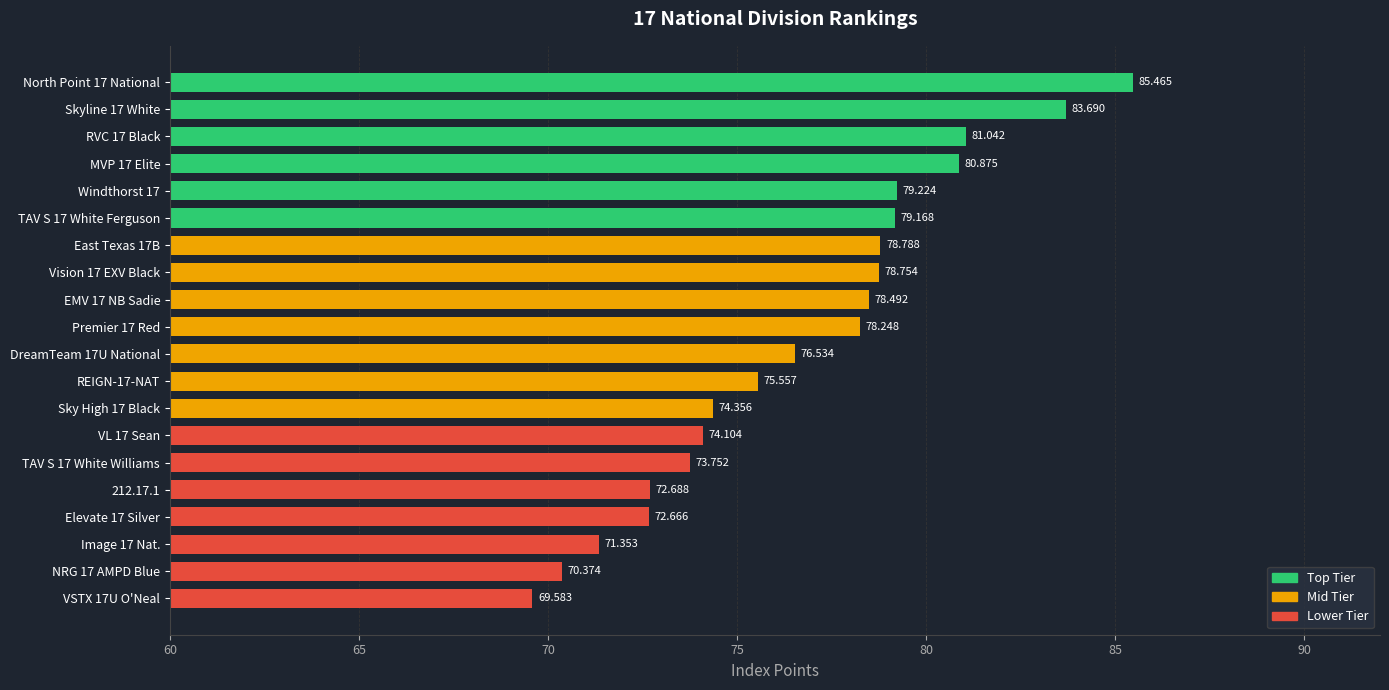

Are the bars horizontal?

Yes